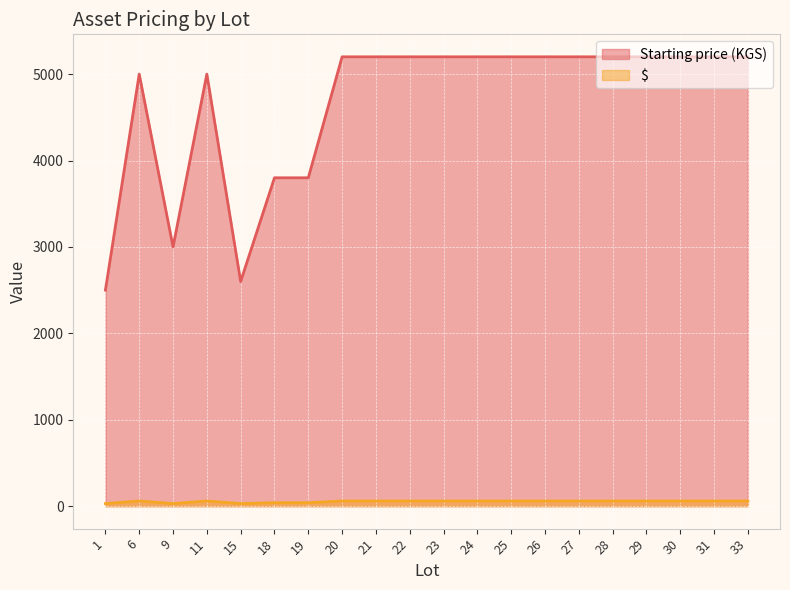

Is it true that Starting price (KGS) equals 5200 at 22?

True